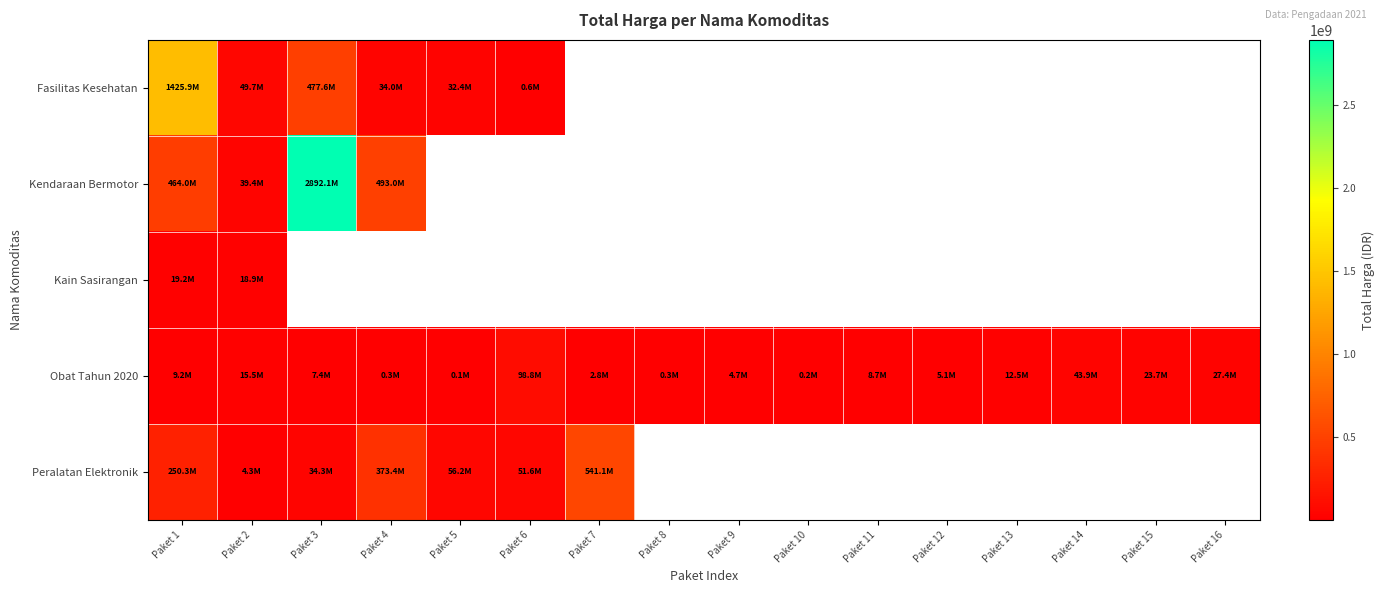

The Kendaraan Bermotor series shows 170385511.1 at Paket 1. True or false?

False